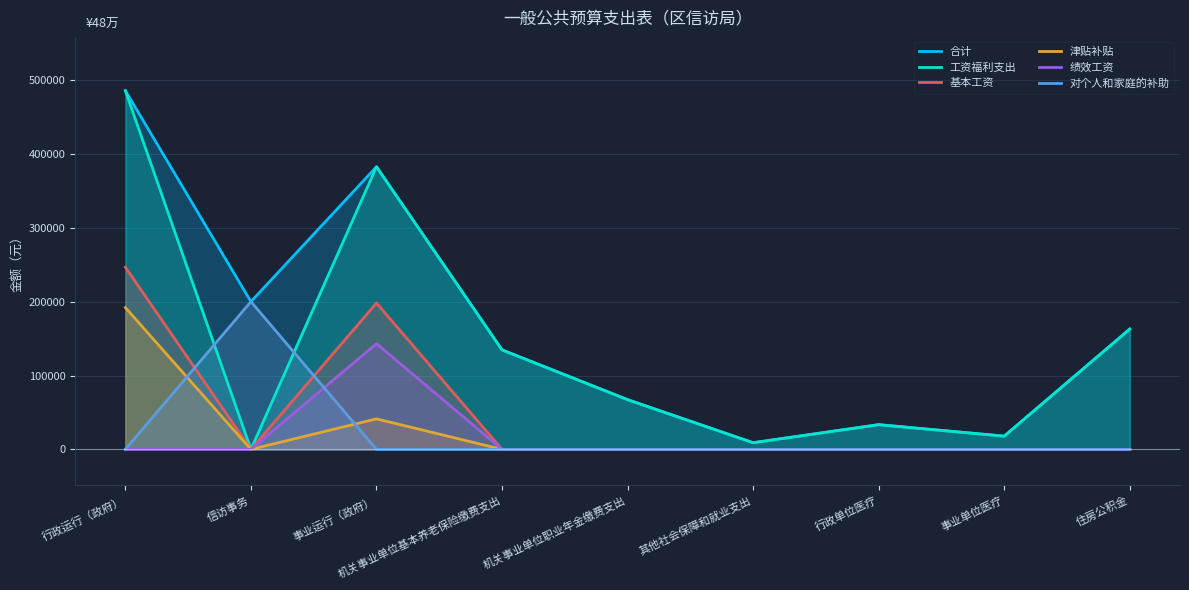

Which category has the lowest value in the 津贴补贴 series?

信访事务